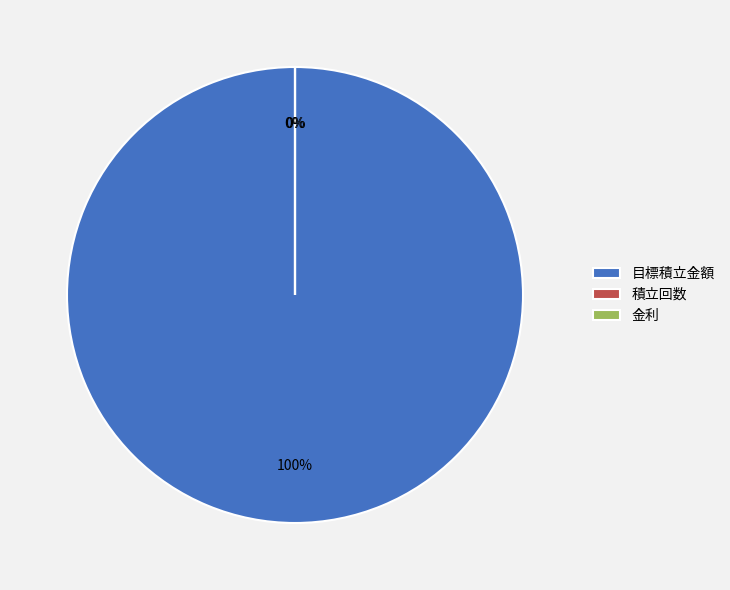

Is the sum of 金利 and 積立回数 greater than half?

No